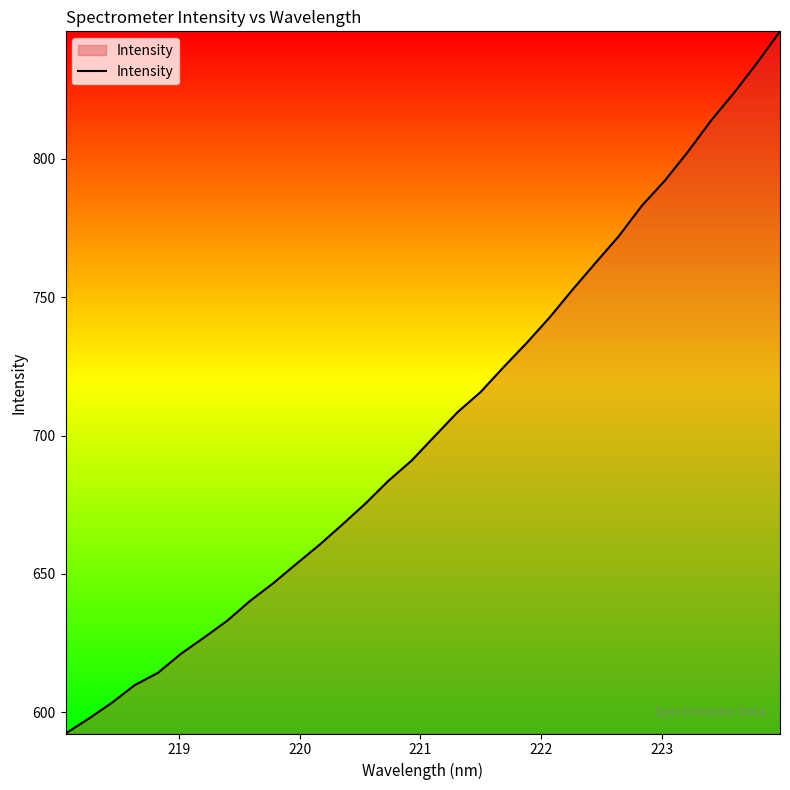

How many lines are shown in the chart?

1